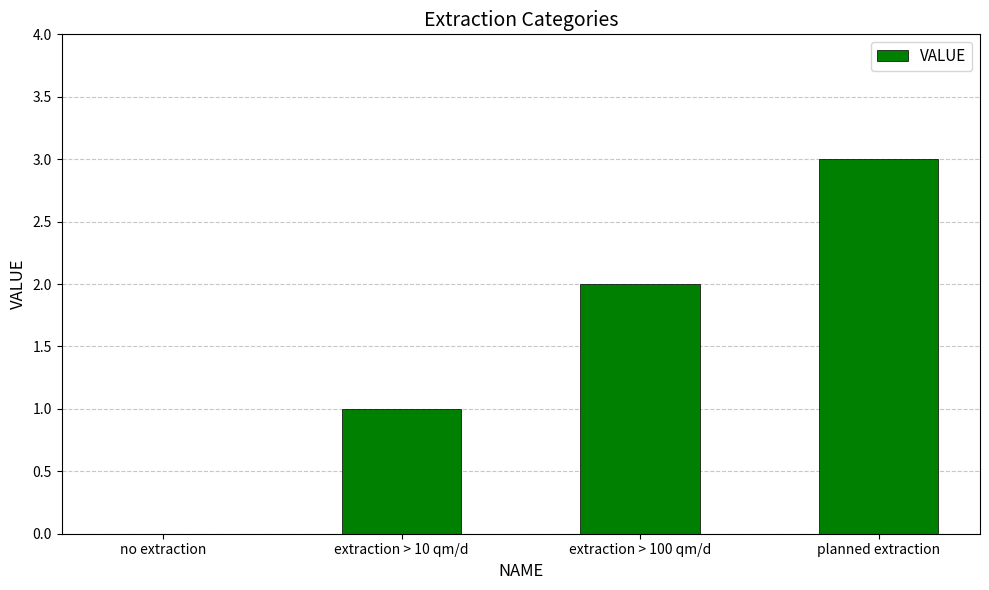

How many data points does each series have?

4